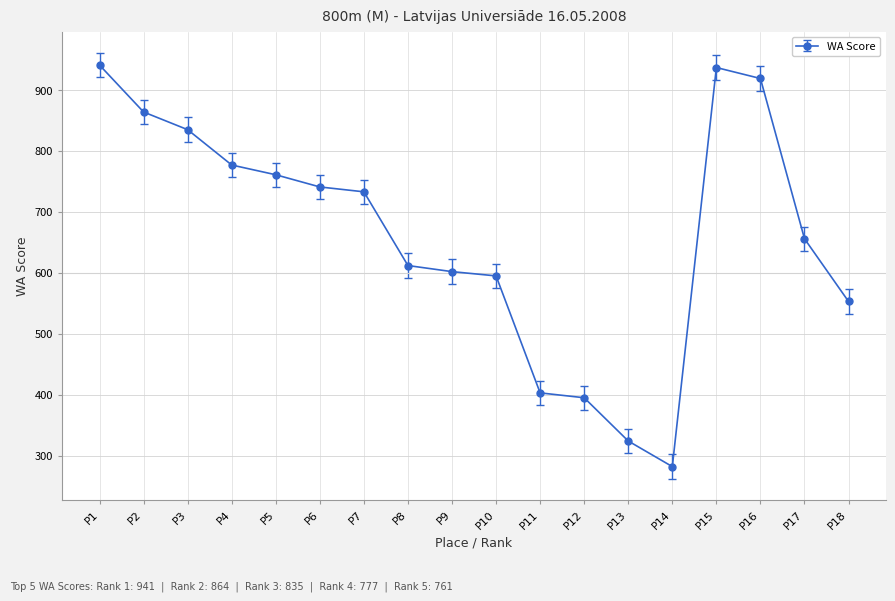

What is the value of the 8th point from the left?

612